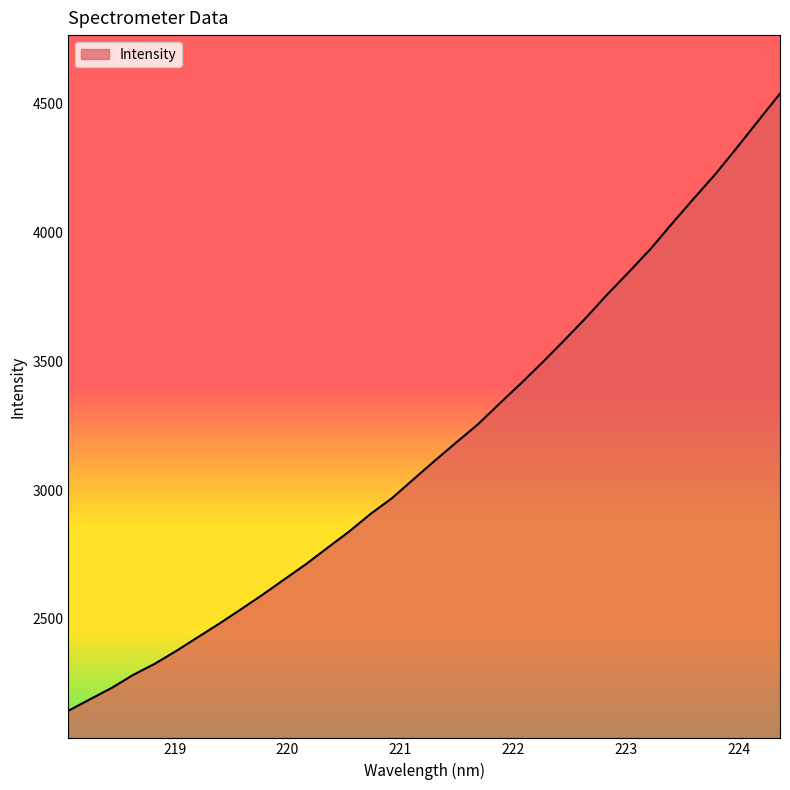

What is the difference between the maximum and minimum values?

2394.8